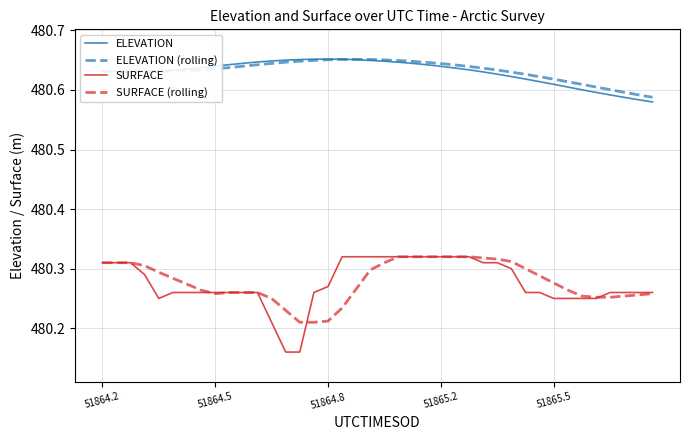

Is this an area chart (filled region under the line)?

No